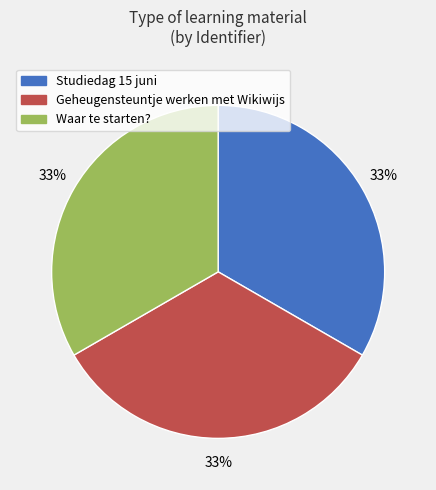

Do Waar te starten? and Studiedag 15 juni together represent more than half of the pie?

Yes